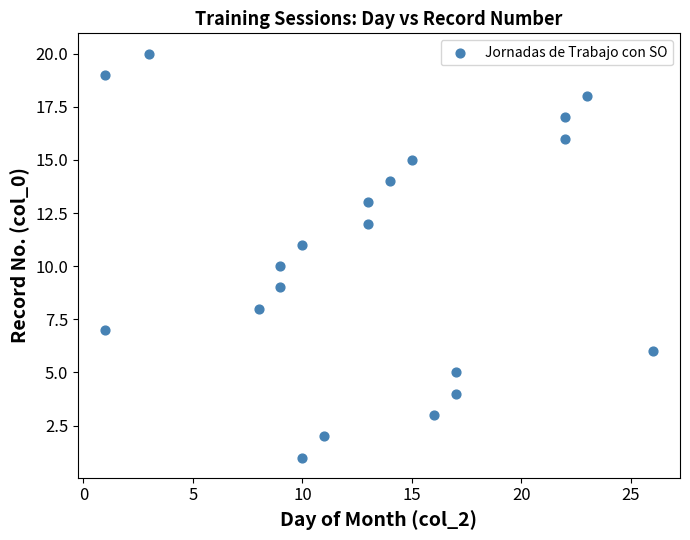

What is the range of Y values (max minus min)?

19